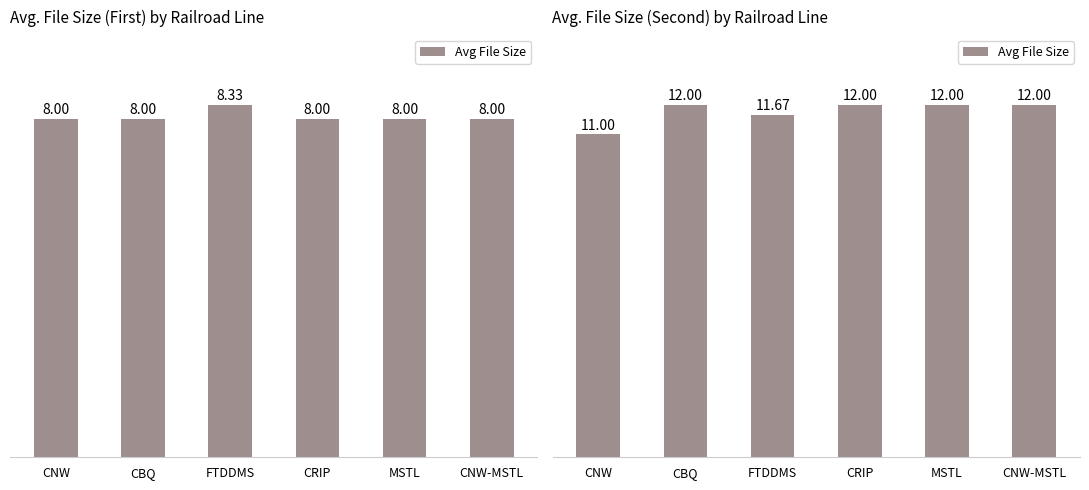

True or false: the data shows 12.0 at CNW-MSTL.

True